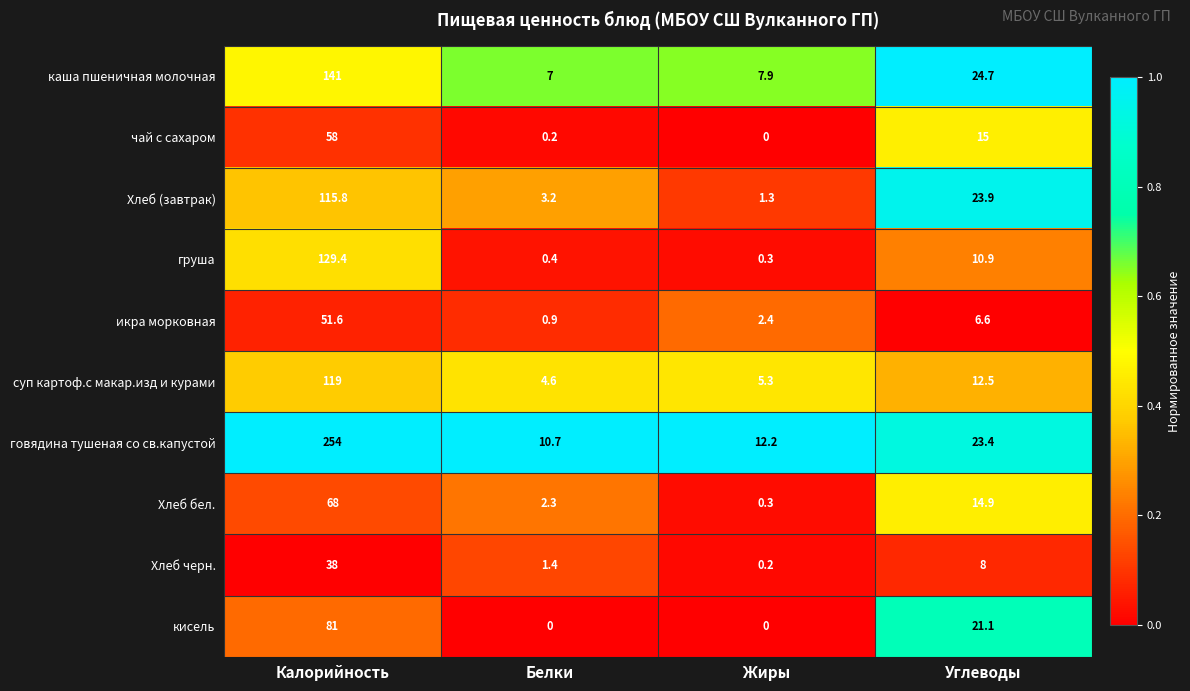

What is the maximum value shown in the chart?

254.0